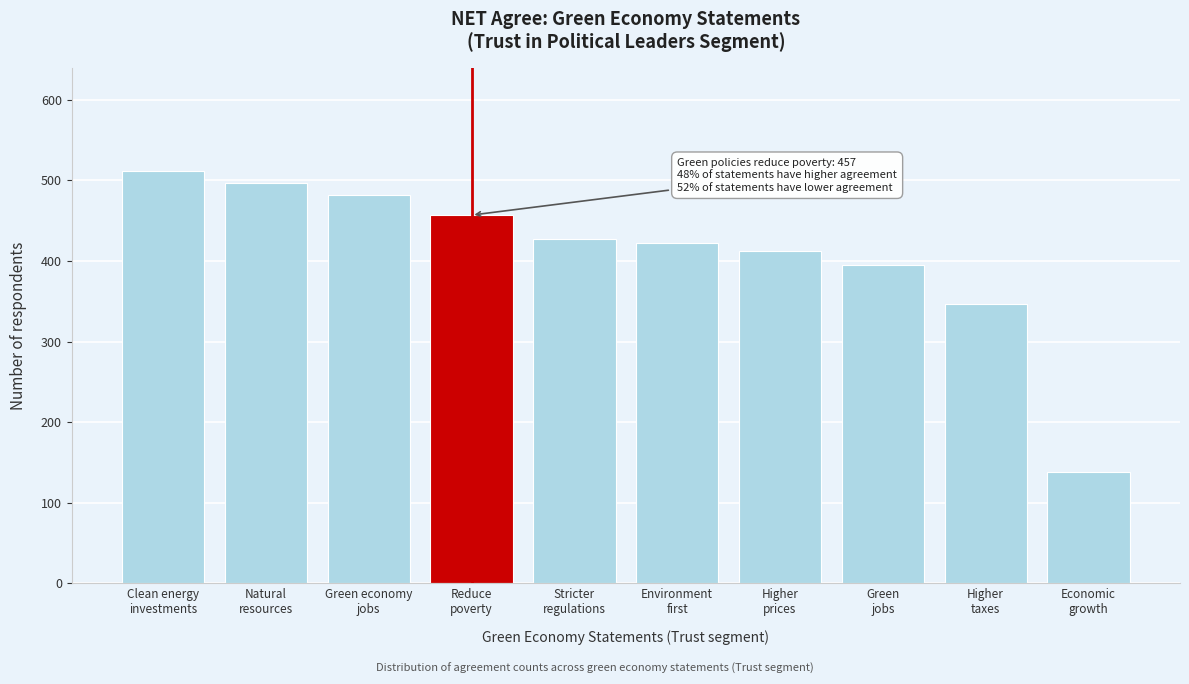

Reading left to right, extract all data points from this chart.

512	497	482	457	427	422	412	395	347	138